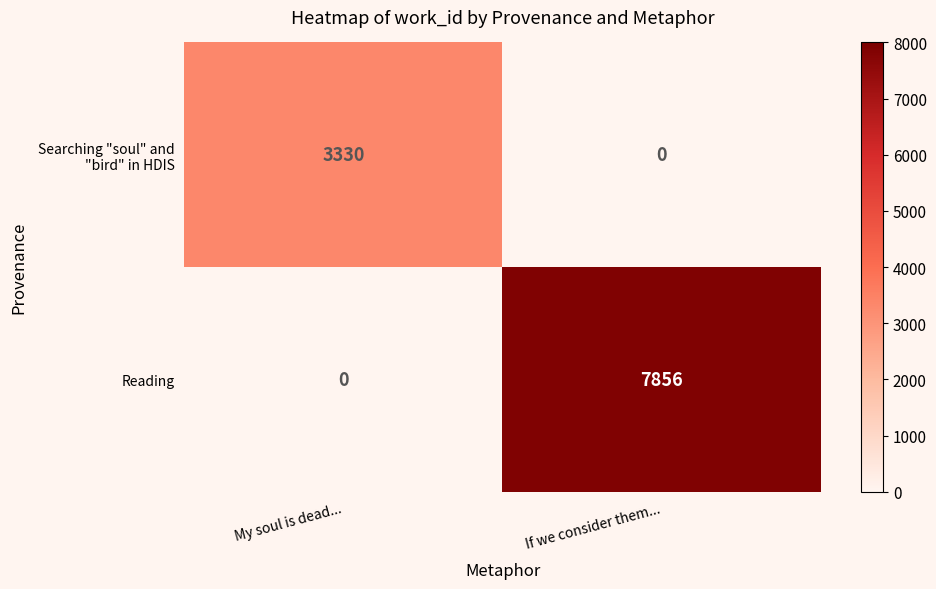

At which label does Reading reach its minimum?

My soul is dead...